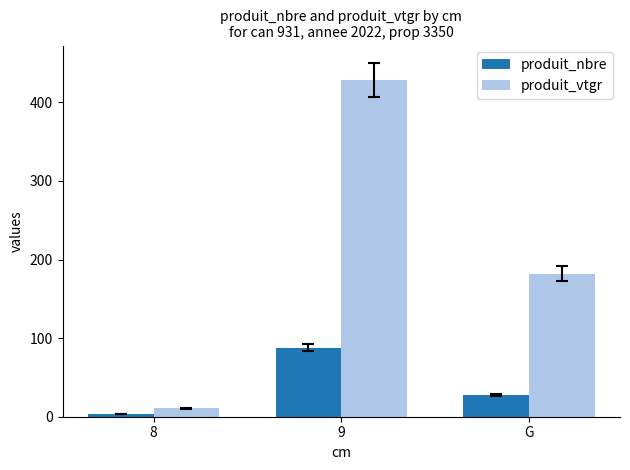

Reading right to left, extract all data points from this chart.

produit_nbre: 28.0	88.0	3.0
produit_vtgr: 182.1	428.4	10.6